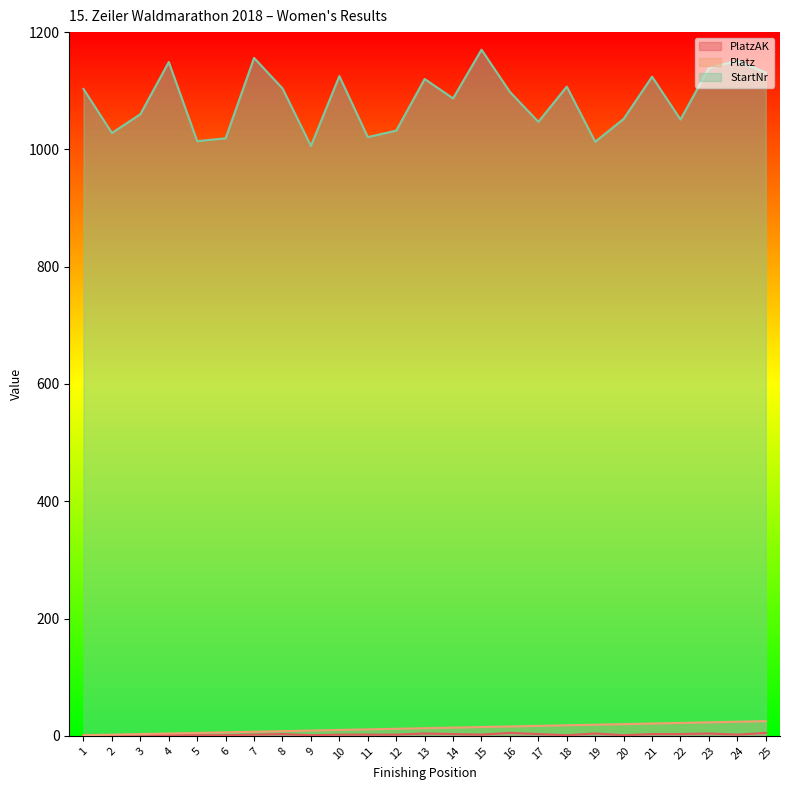

In StartNr, how many points are higher than both neighbors (excluding endpoints)?

8